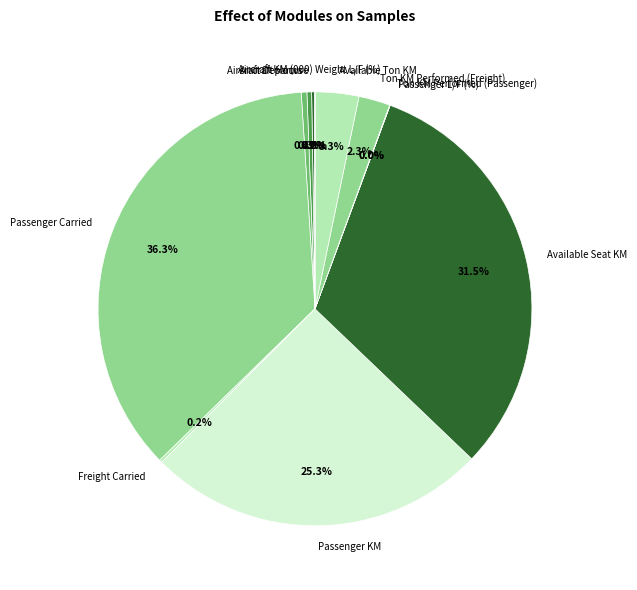

Does Ton KM Performed (Freight) account for over 50% of the chart?

No